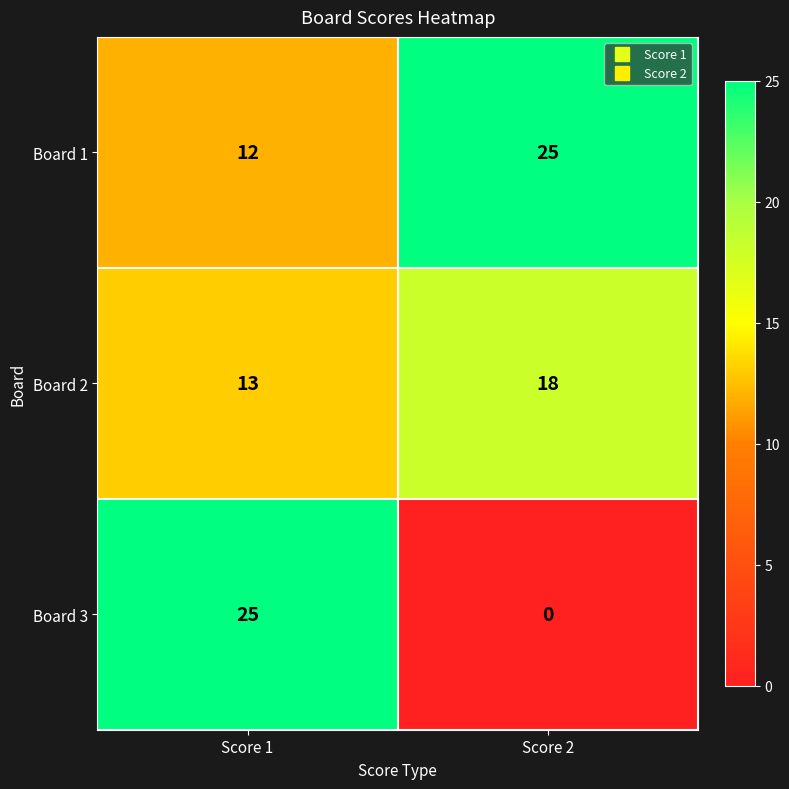

How many data points does each series have?

2